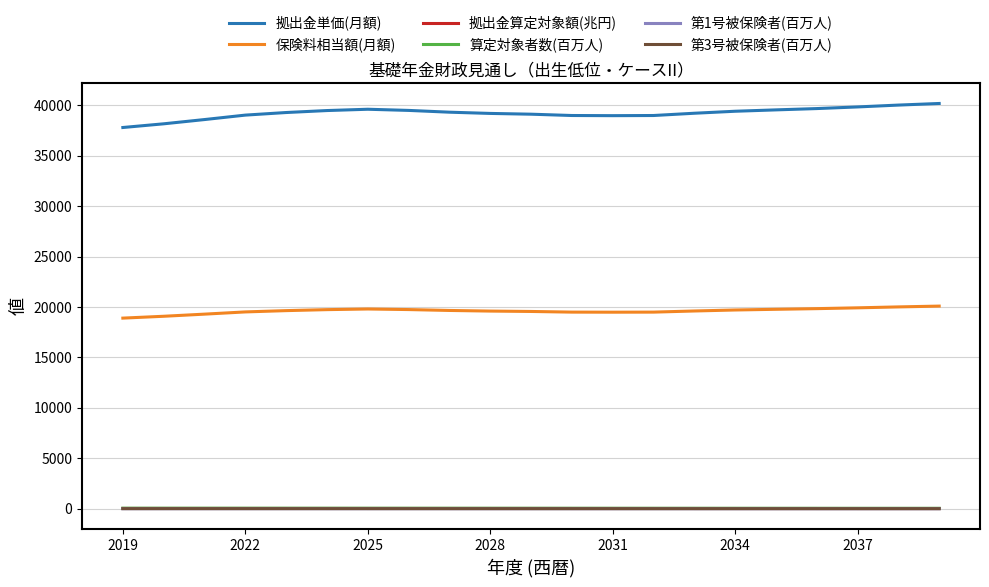

True or false: 保険料相当額(月額) and 拠出金算定対象額(兆円) cross at least once.

False